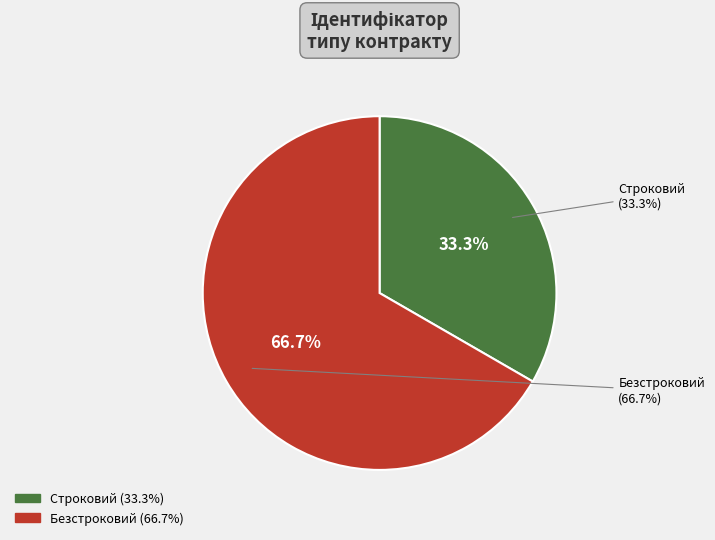

To the nearest percent, what is the combined percentage of Строковий and Безстроковий?

100%